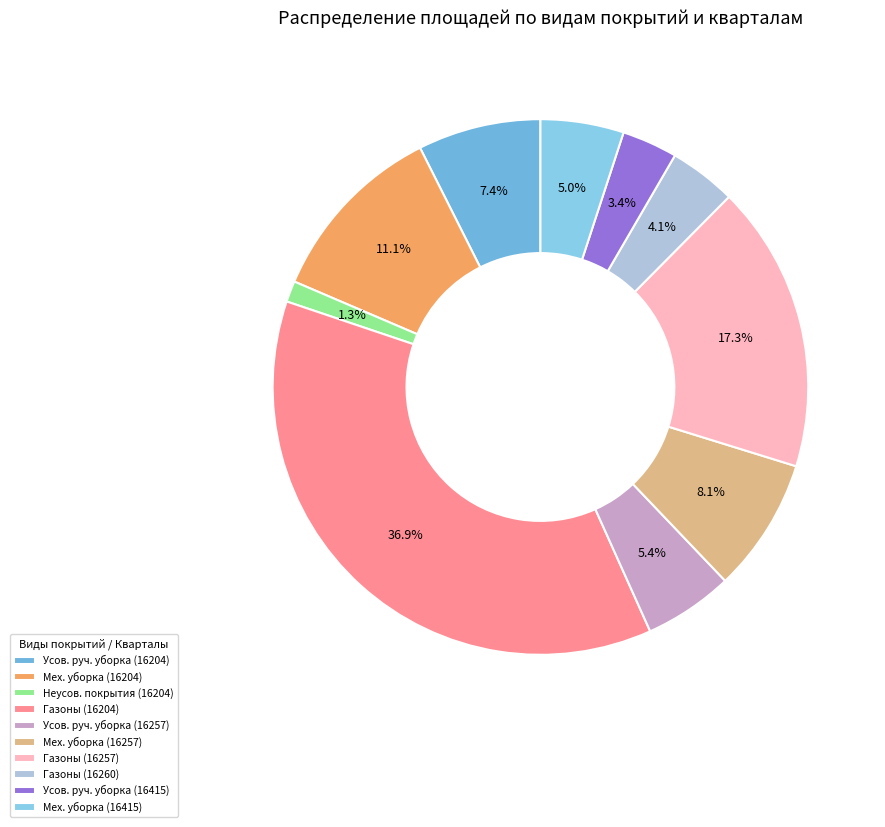

The Мех. уборка (16257) slice represents 8% of the pie. True or false?

True